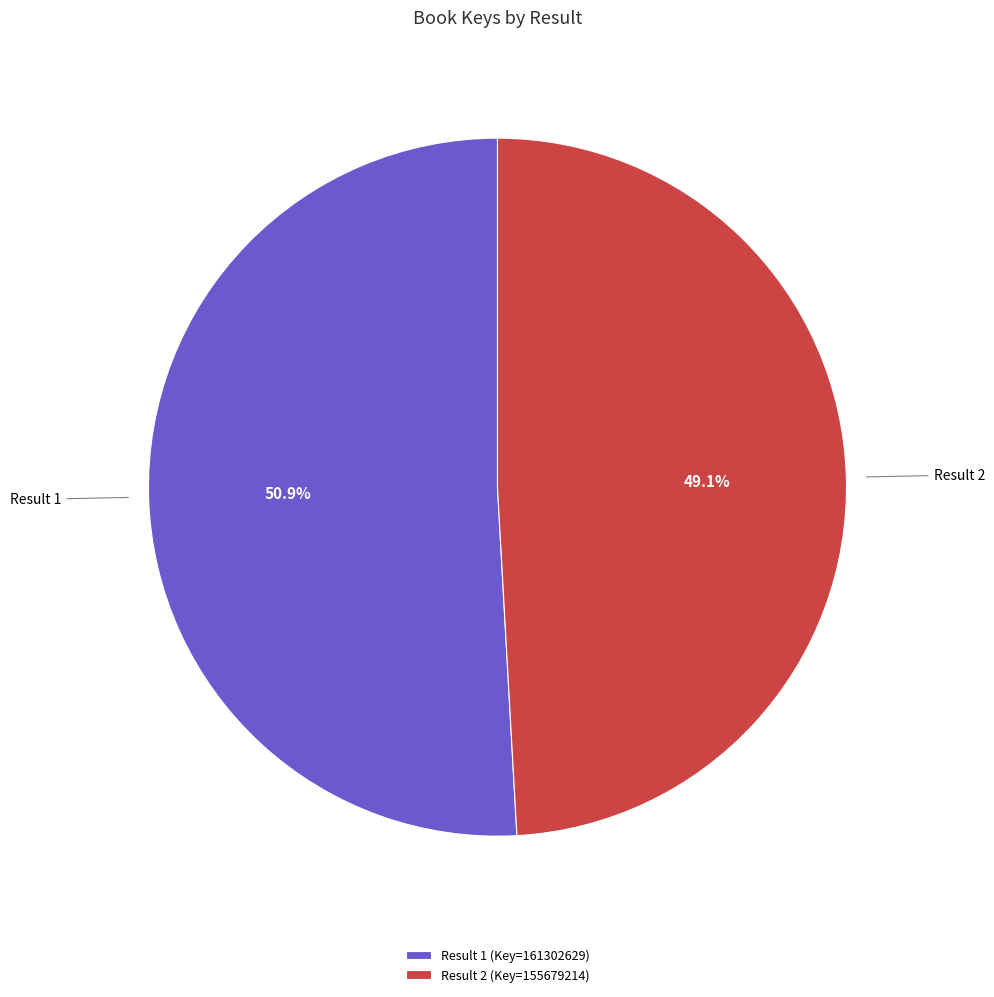

Which slice represents more than half of the pie?

Result 1 (Key=161302629)